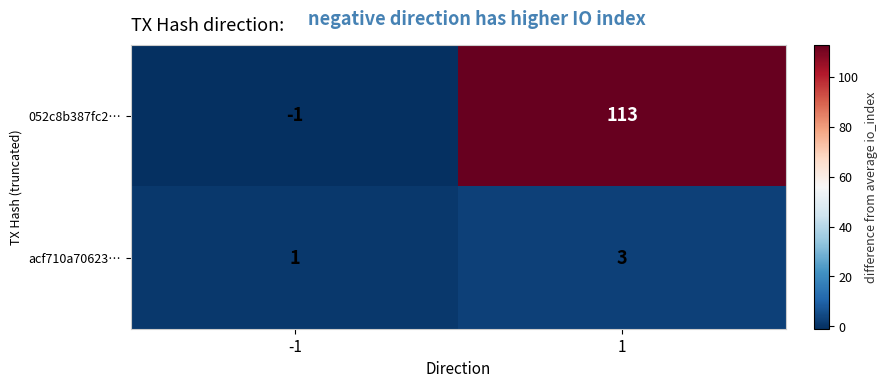

Which series has the widest spread of values?

052c8b387fc2…